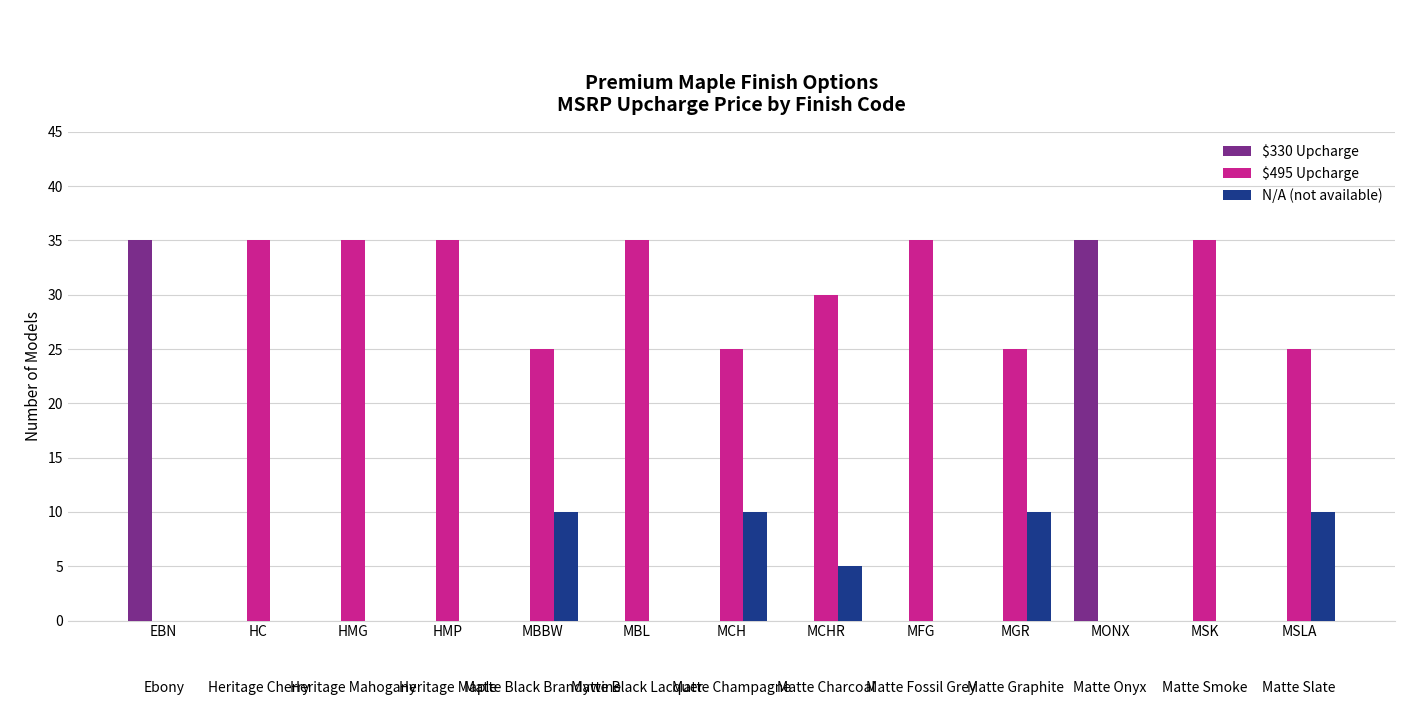

Count the $495 Upcharge values in the range 25 to 35.

11